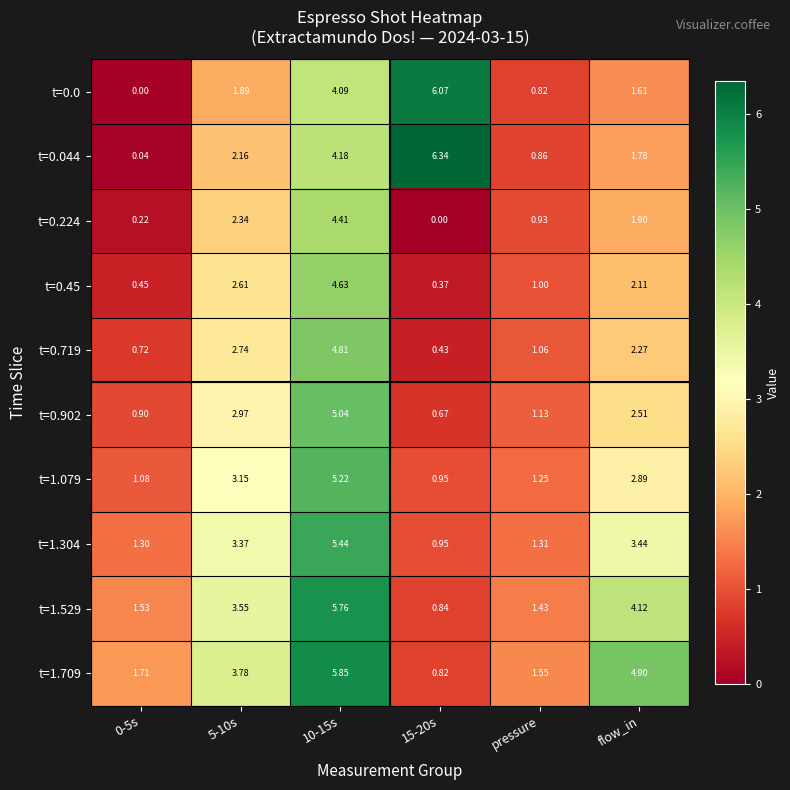

Which label corresponds to the largest value in the chart?

15-20s